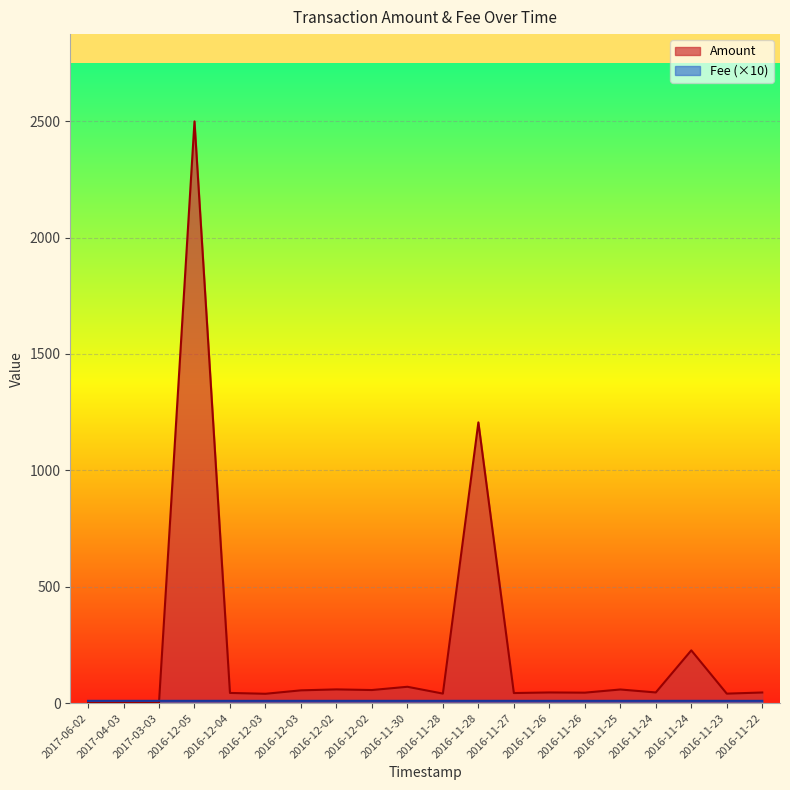

What is the minimum value for Fee?

10.0